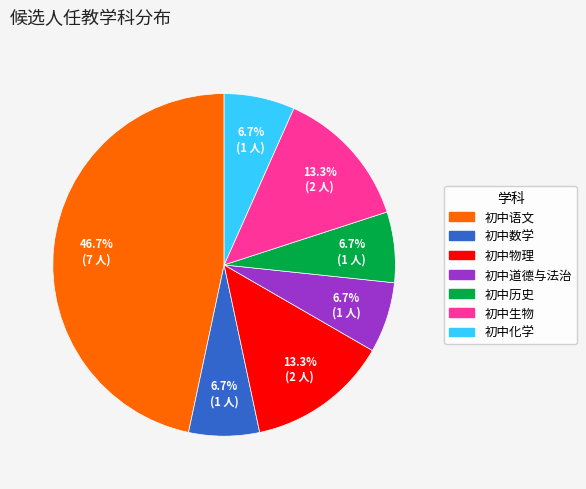

Is there any slice that represents more than half of the pie?

No